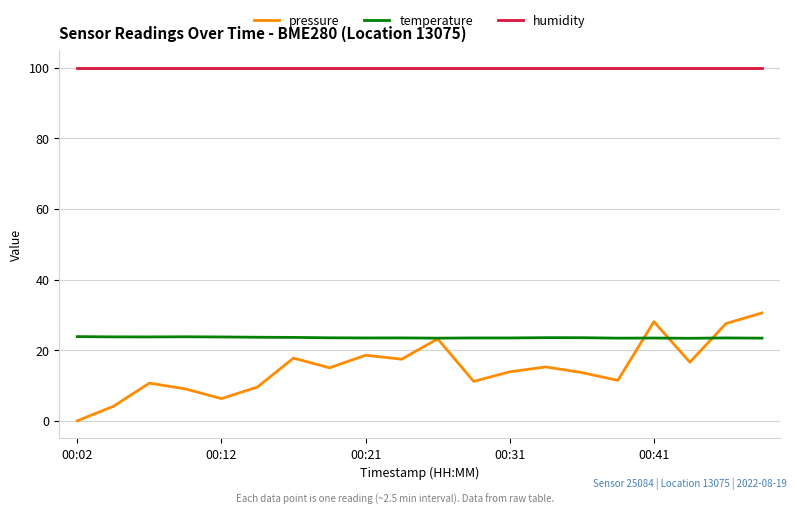

Which series has the largest total across all categories?

humidity